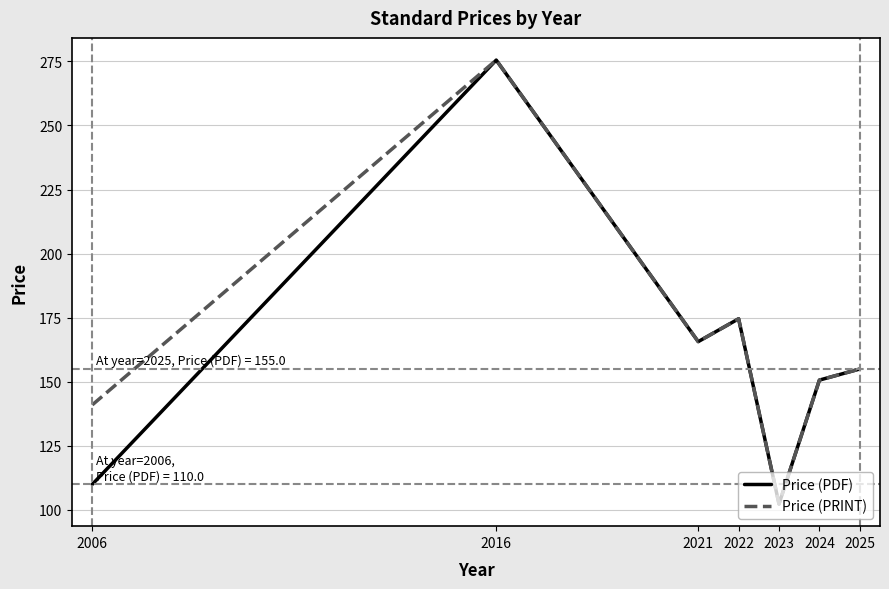

Read the Price (PRINT) value at 2021.

165.7